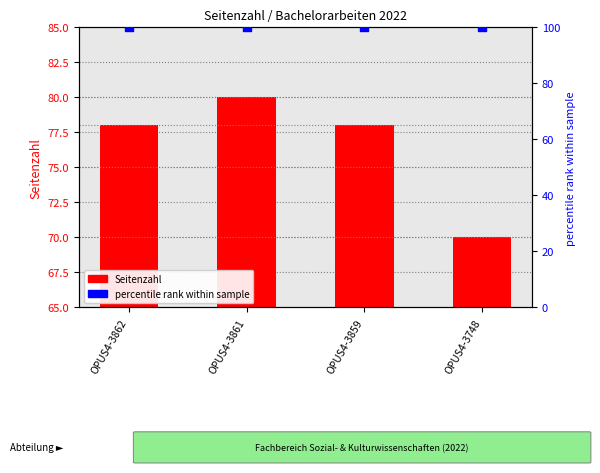

Which series has the largest total across all categories?

percentile rank within sample